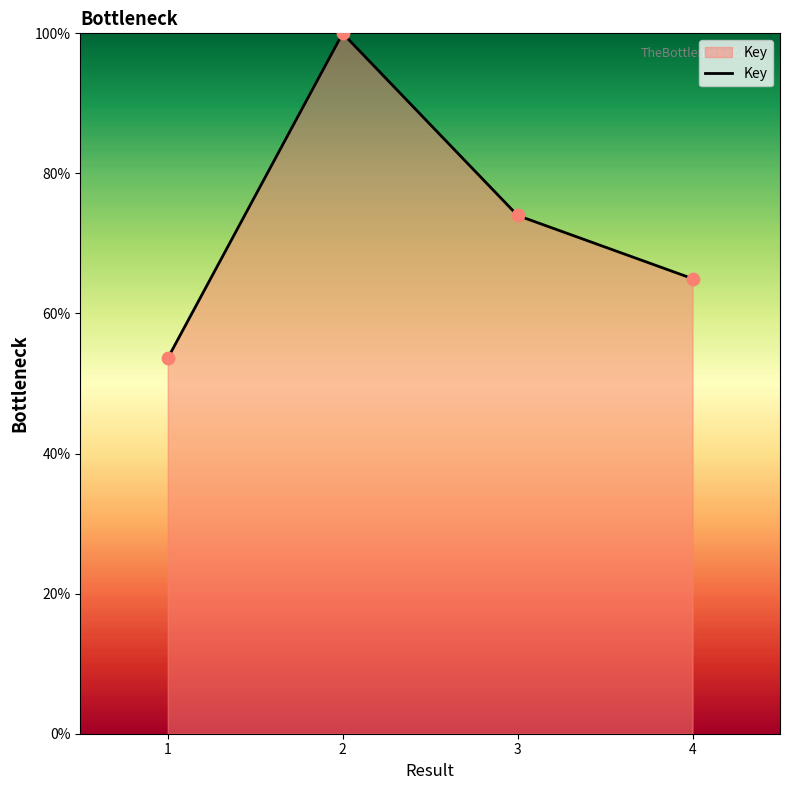

What is the change in value from 2 to 4?

-35.0